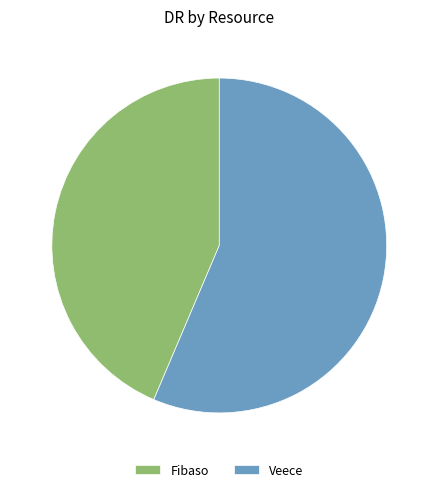

Which slice represents more than half of the pie?

Veece